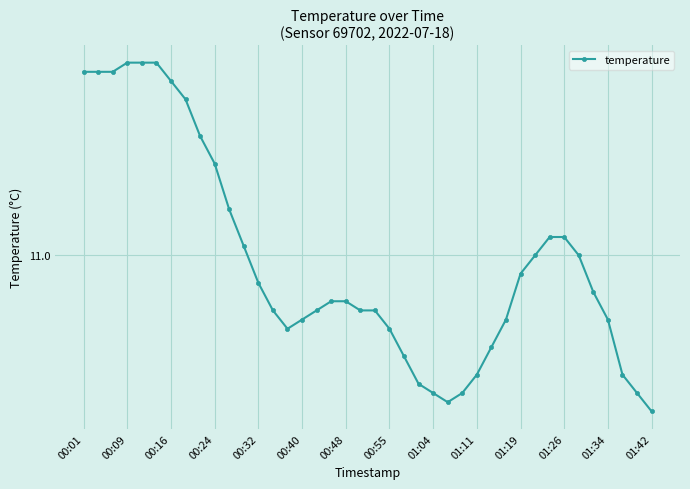

Does the chart have visible grid lines?

Yes